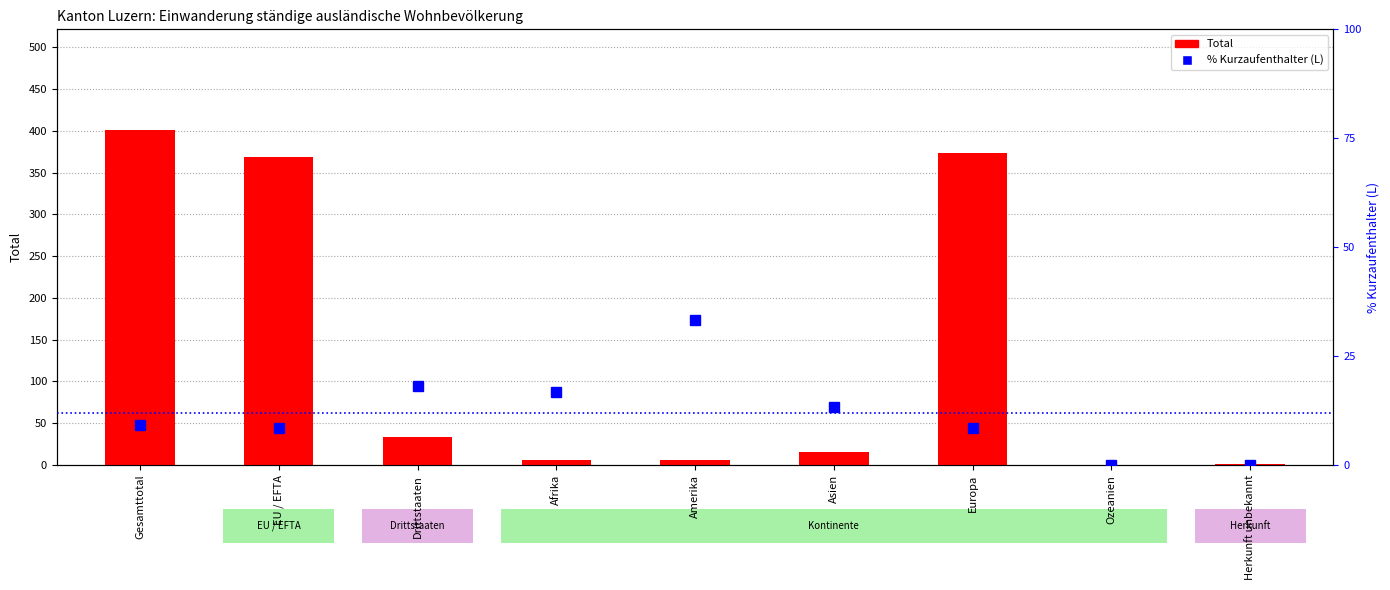

Rank the series at Asien from highest to lowest value.

Total, % Kurzaufenthalter (L)